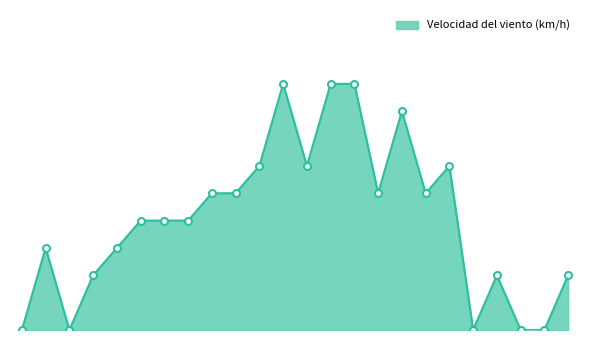

Which label corresponds to the smallest value in the chart?

03/06 04:00